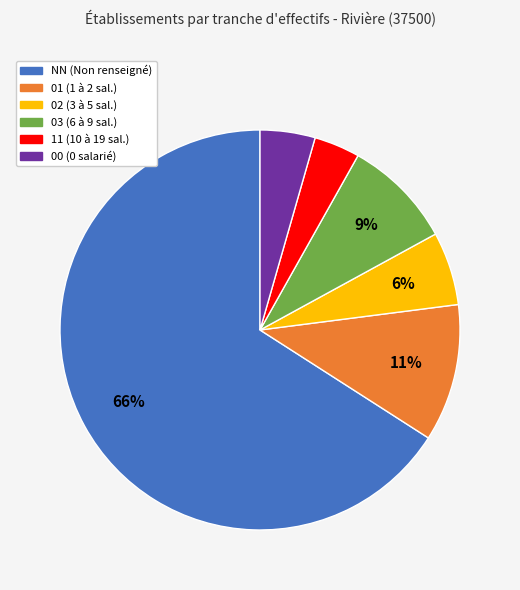

Is it true that 03 is 1% of the pie?

False